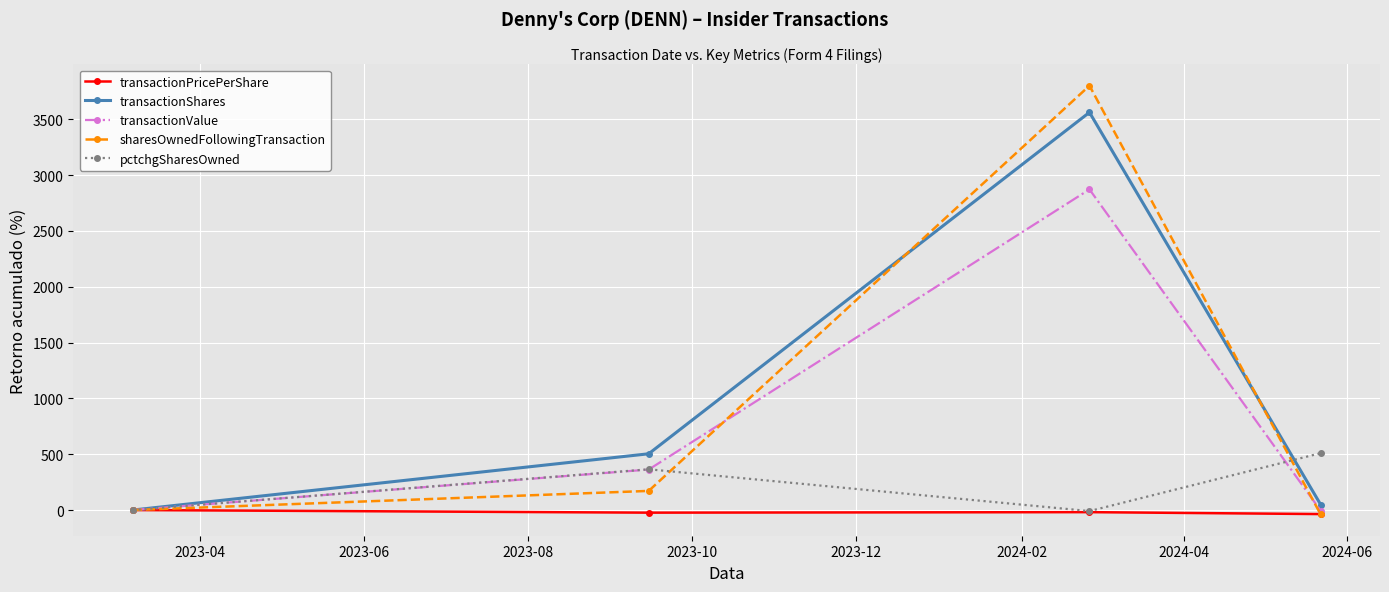

Which series has the largest total across all categories?

transactionShares